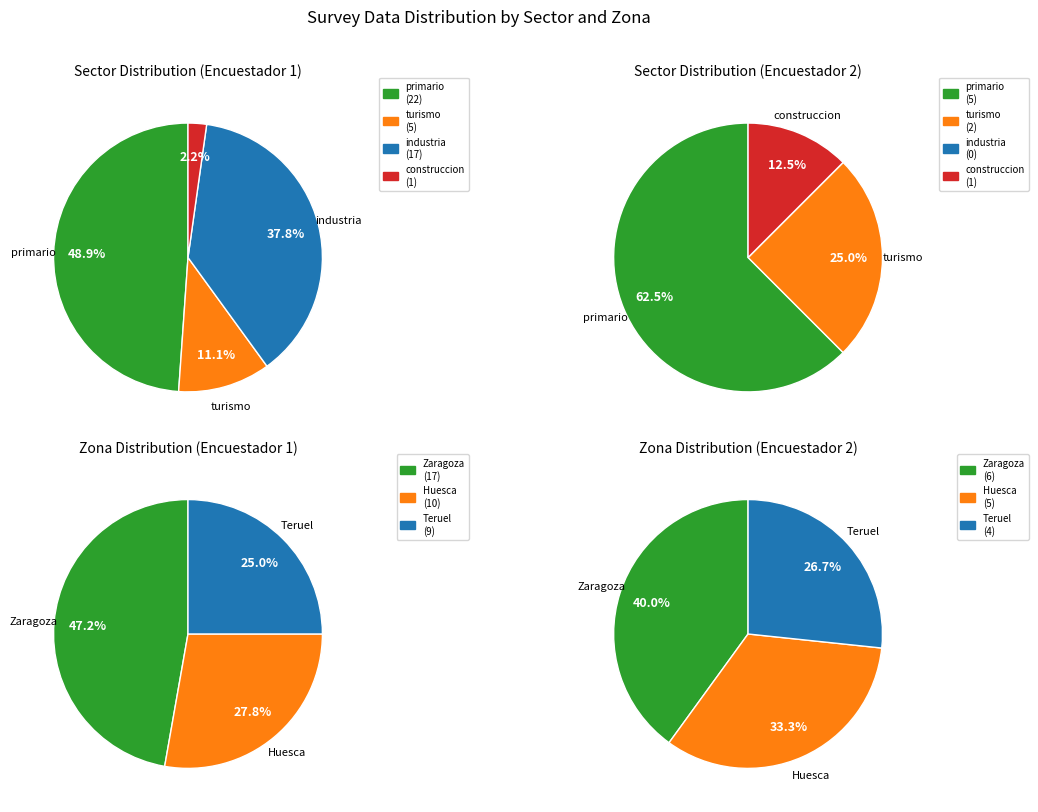

What is the largest slice in the pie chart?

primario